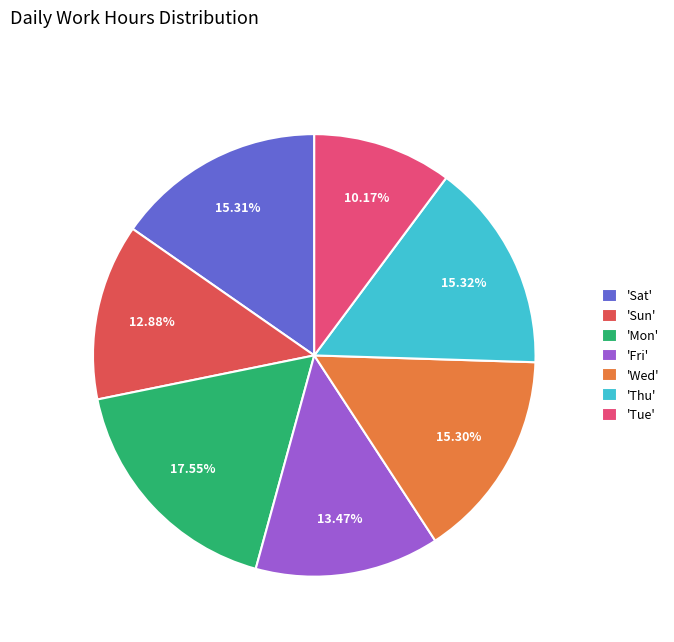

Which category has the smallest portion of the pie?

'Tue'